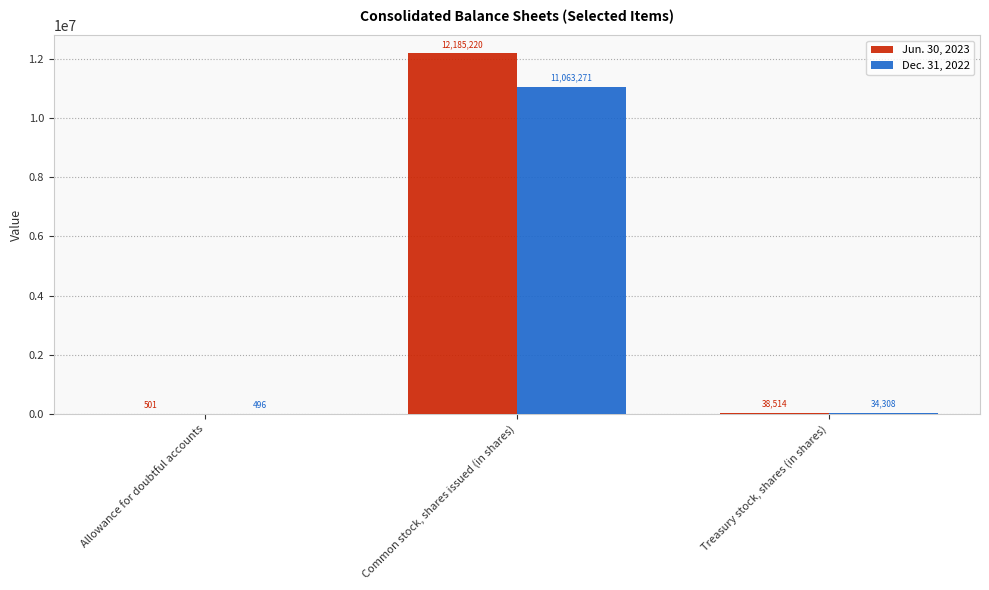

At which category is the sum across all series the highest?

Common stock, shares issued (in shares)